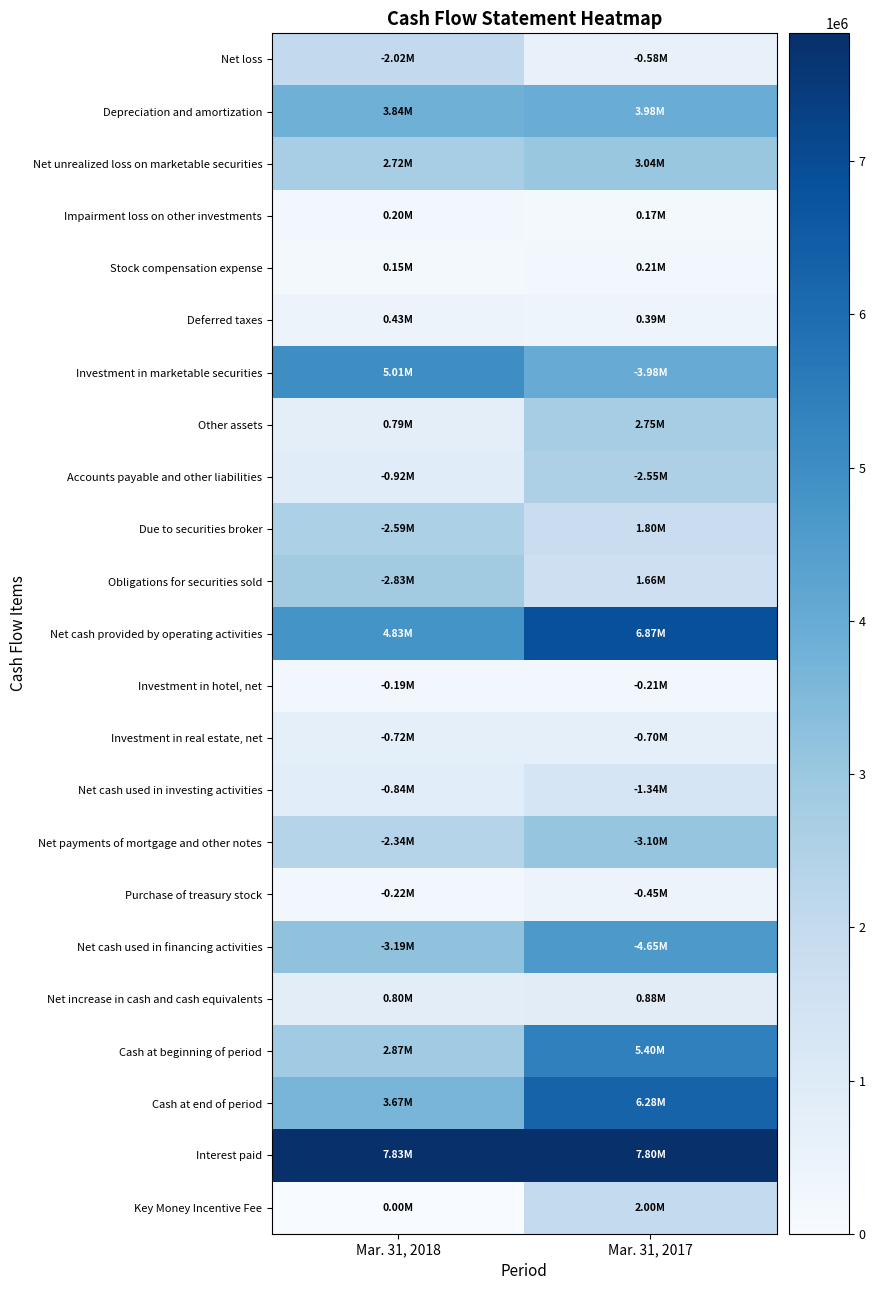

Count the number of data series in this chart.

23